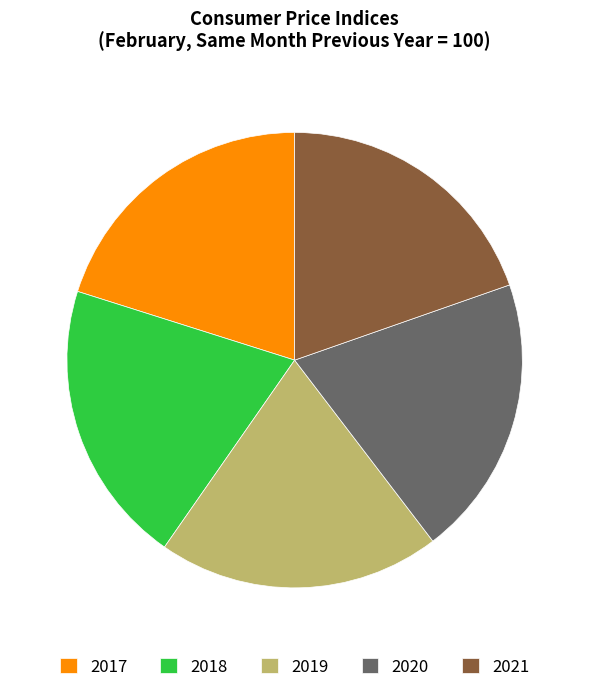

How many segments does this pie chart have?

5